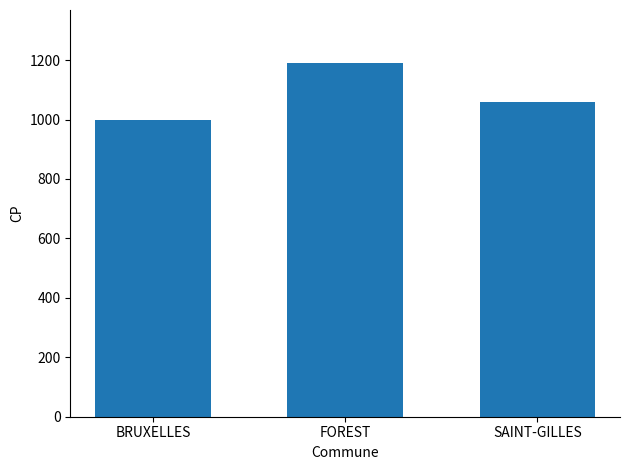

Rank the categories by value from lowest to highest.

BRUXELLES, SAINT-GILLES, FOREST